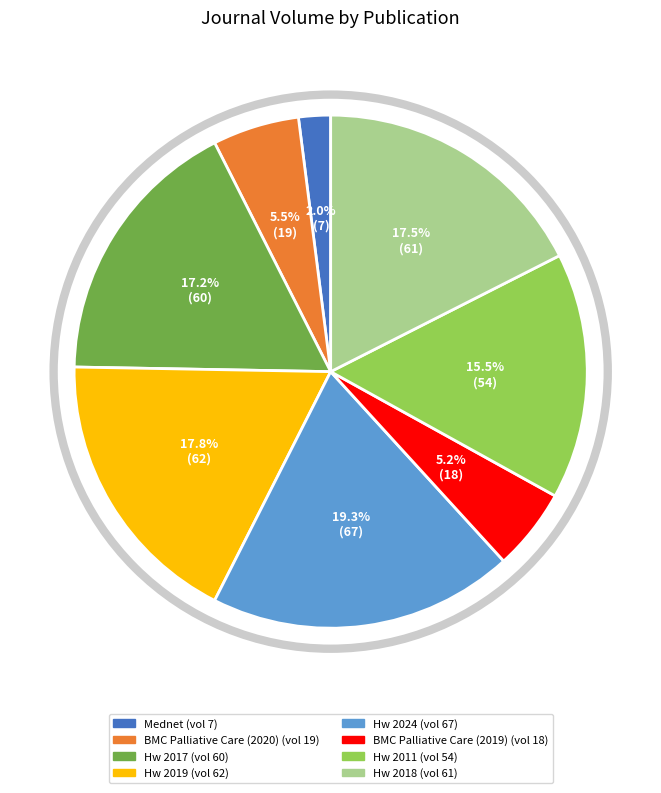

Is there any slice that represents more than half of the pie?

No